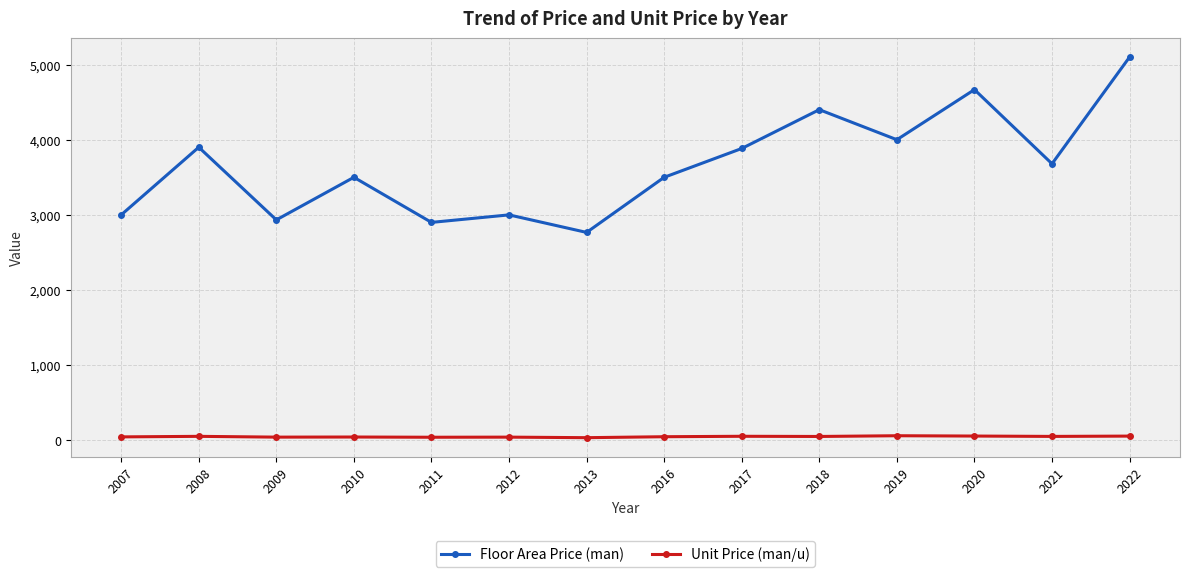

What is the maximum value shown in the chart?

5100.0